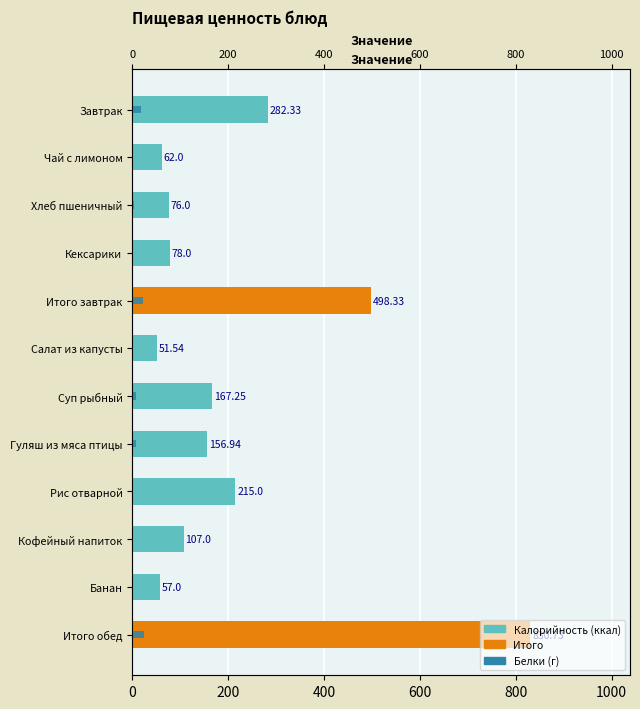

What is the spread (max minus min) of values at Гуляш из мяса птицы?

149.4